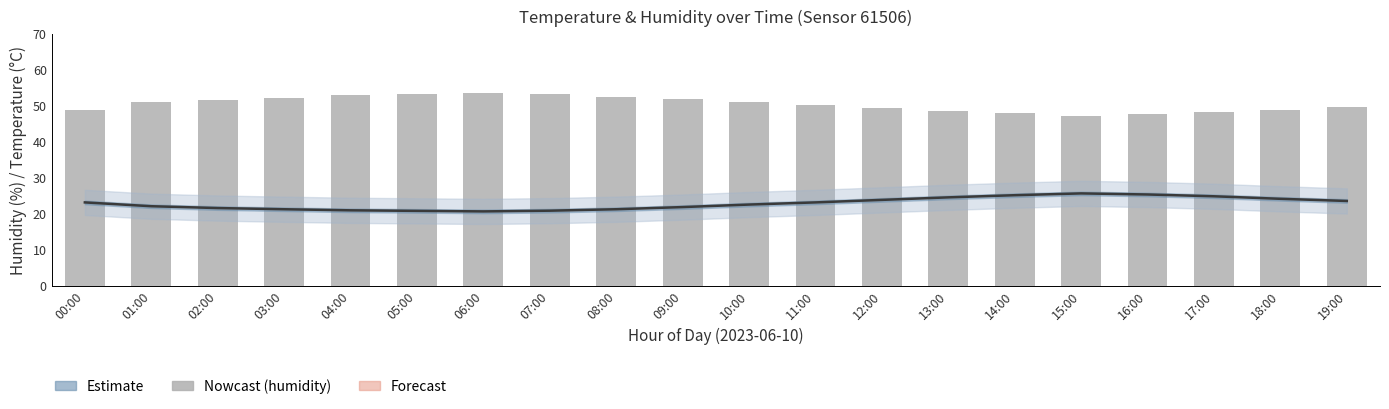

What is the difference between the maximum and minimum values in the Temperature (line) series?

5.0